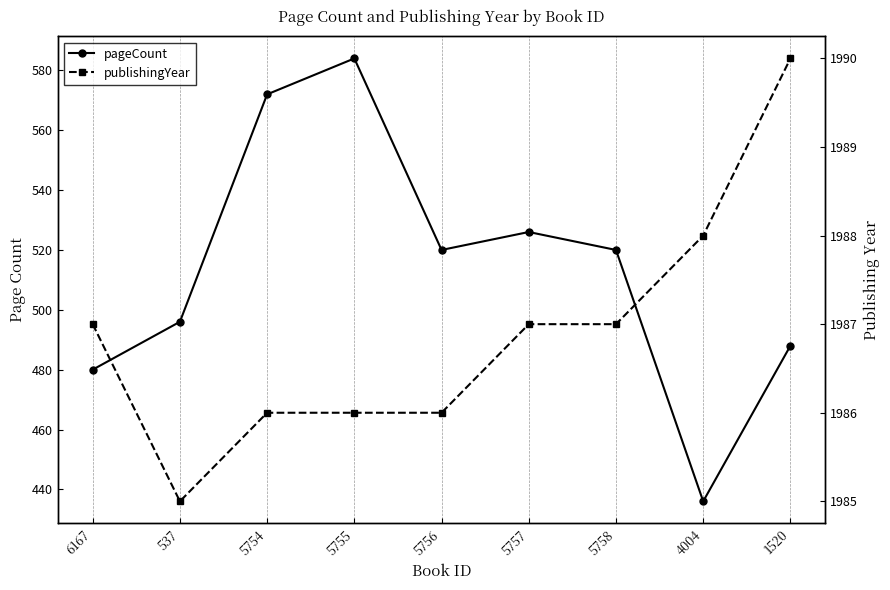

What is the greatest value displayed?

1990